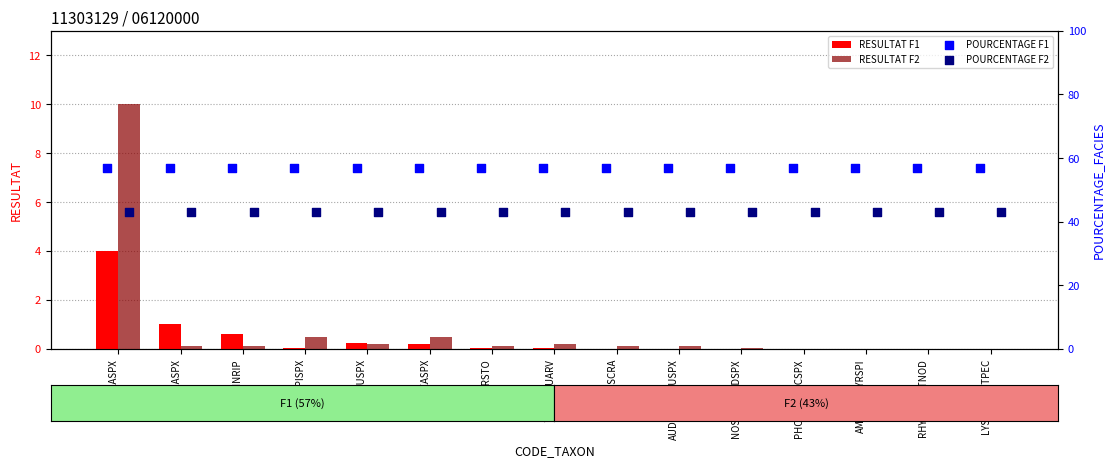

Which series reaches the maximum Y coordinate?

POURCENTAGE F1